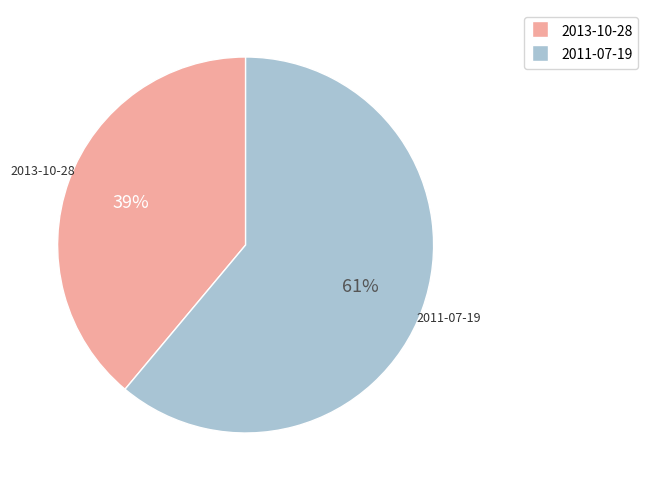

How many segments does this pie chart have?

2